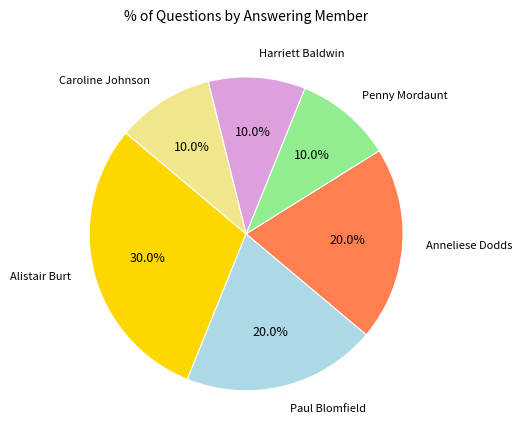

Which slice is the largest?

Alistair Burt